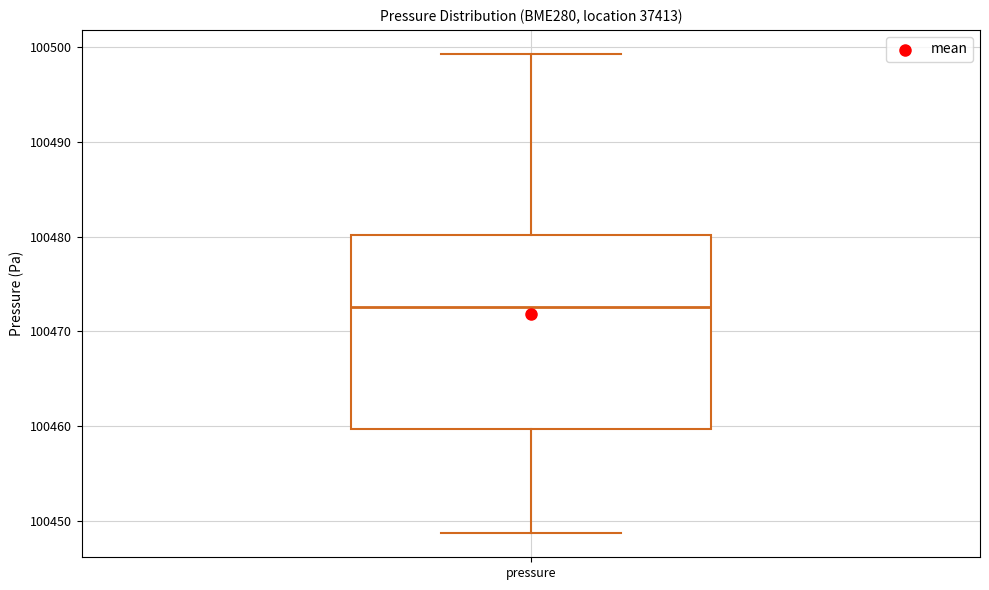

Where does the upper whisker of the box for pressure end on the y-axis? The values are not printed on the chart, so give them approximately, as read against the axis.

100499